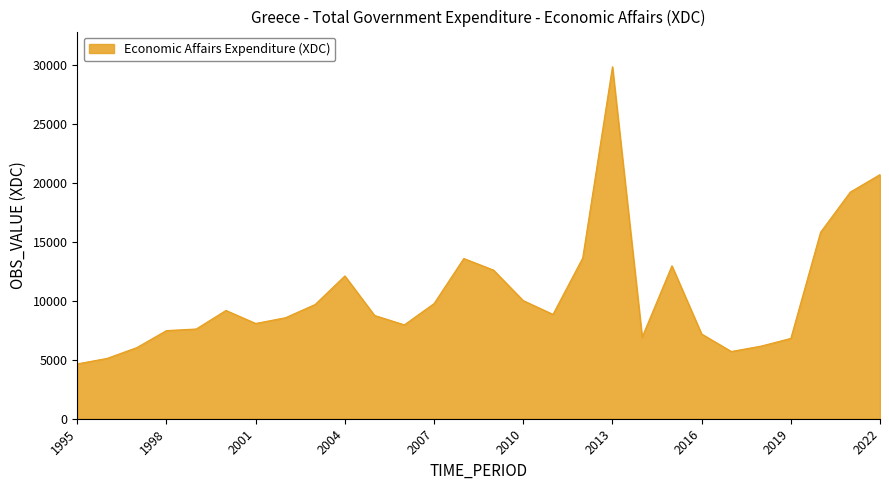

What is the maximum value shown in the chart?

29835